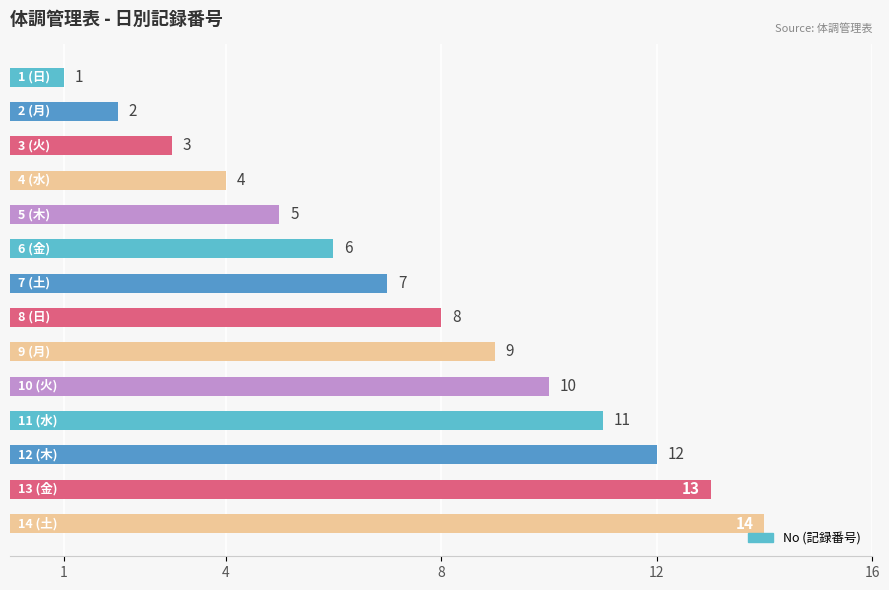

What is the average value?

8